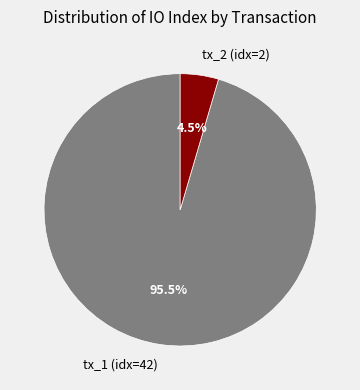

What is the majority slice?

tx_1 (idx=42)